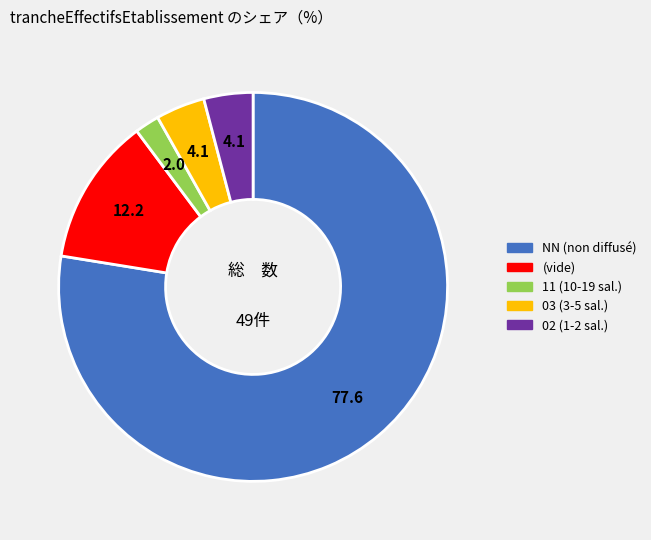

Is there any slice that represents more than half of the pie?

Yes